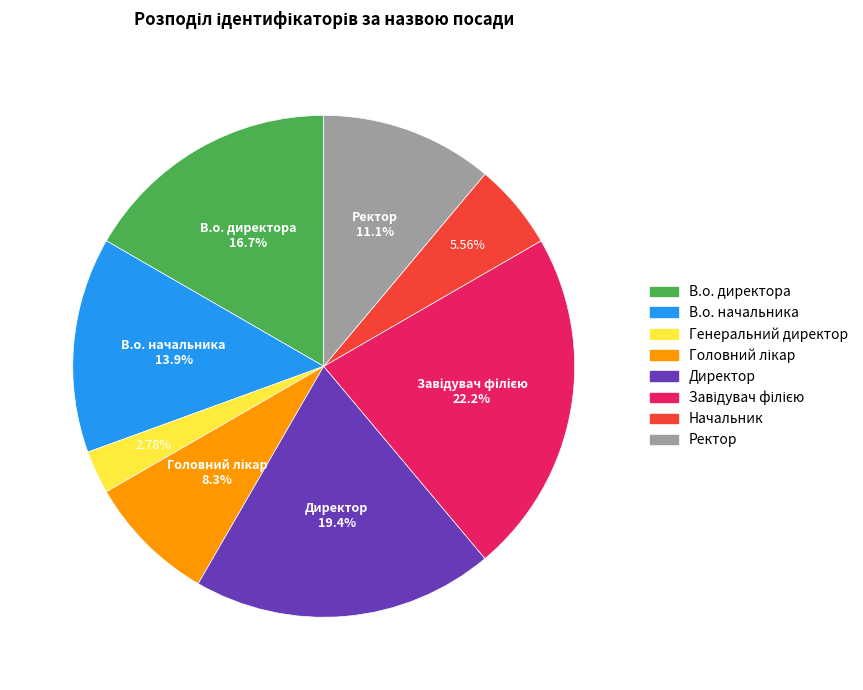

To the nearest percent, what is the average slice percentage?

12%